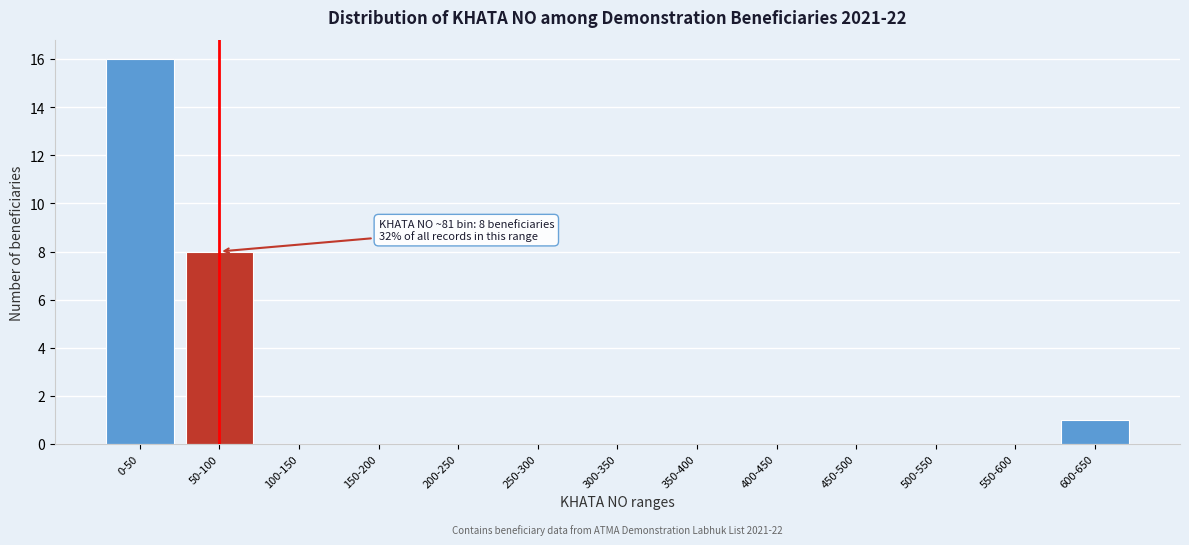

Reading left to right, list all the values displayed in this chart.

0-50=16	50-100=8	100-150=0	150-200=0	200-250=0	250-300=0	300-350=0	350-400=0	400-450=0	450-500=0	500-550=0	550-600=0	600-650=1